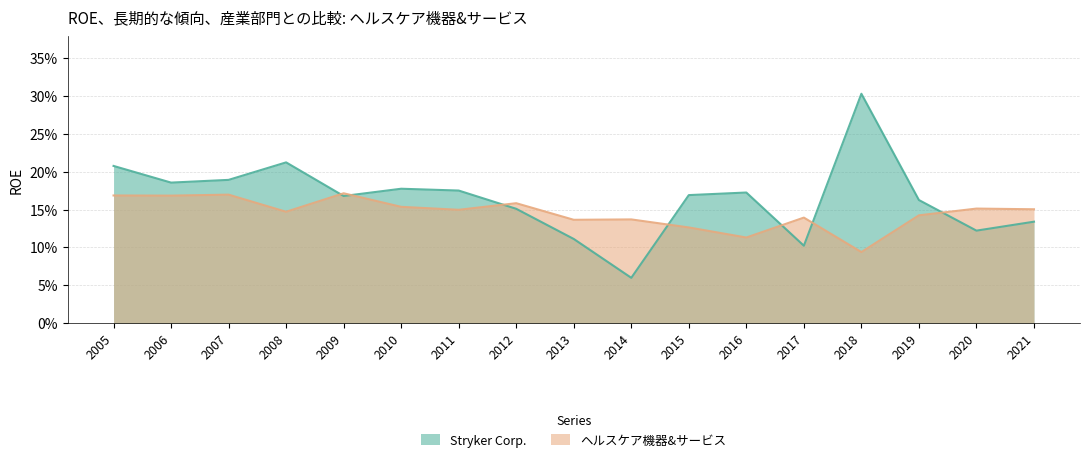

After their last crossing, which series has the higher values: ヘルスケア機器&サービス or Stryker Corp.?

ヘルスケア機器&サービス